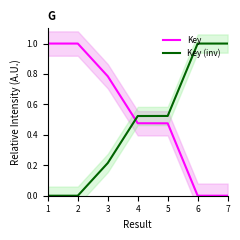

Which category has the highest value in the Key (inv) series?

7